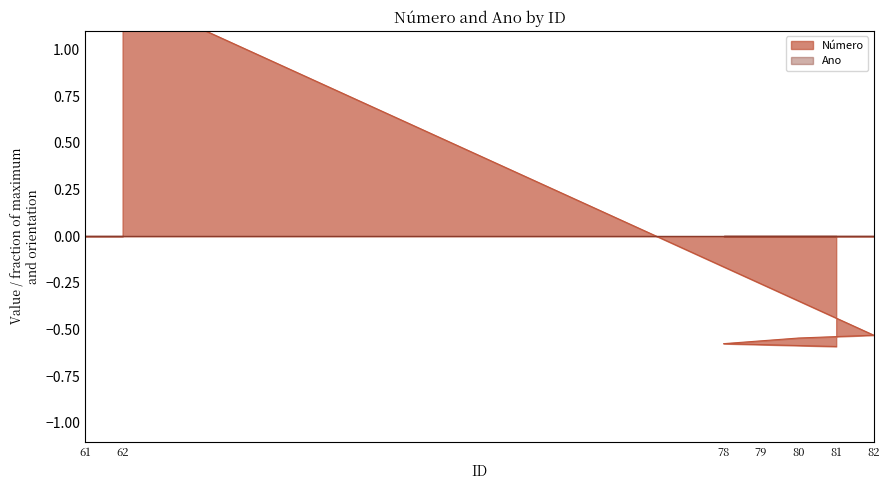

What is the minimum value shown in the chart?

-0.6